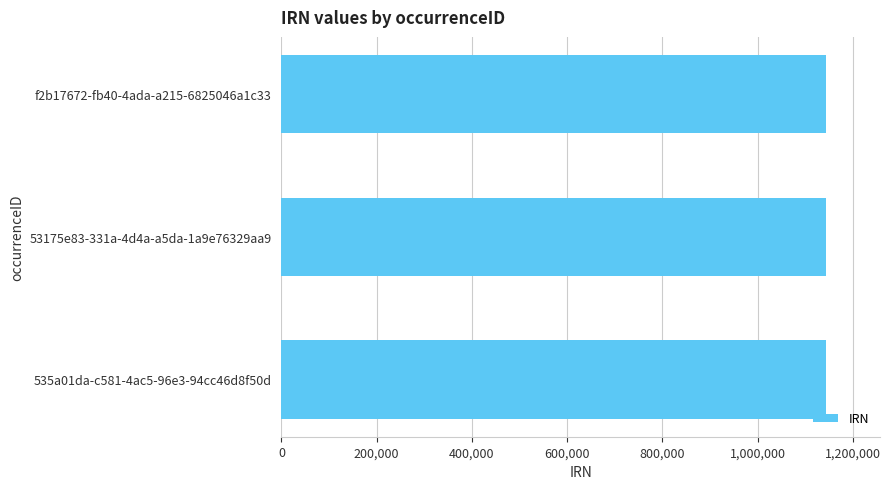

Is it true that the value at f2b17672-fb40-4ada-a215-6825046a1c33 is 1992570?

False